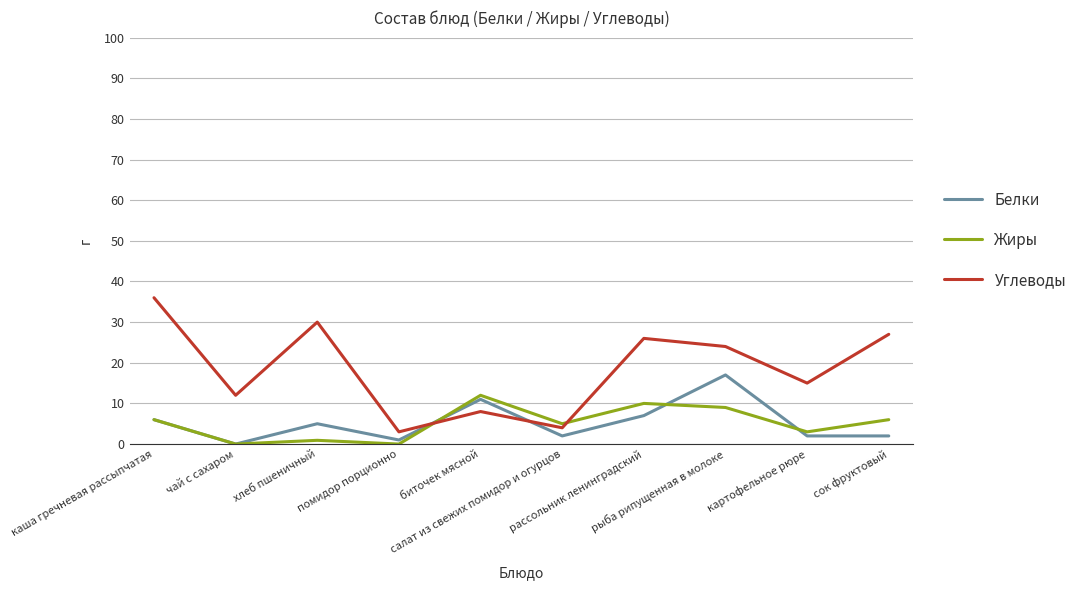

What is the spread (max minus min) of values at помидор порционно?

3.0